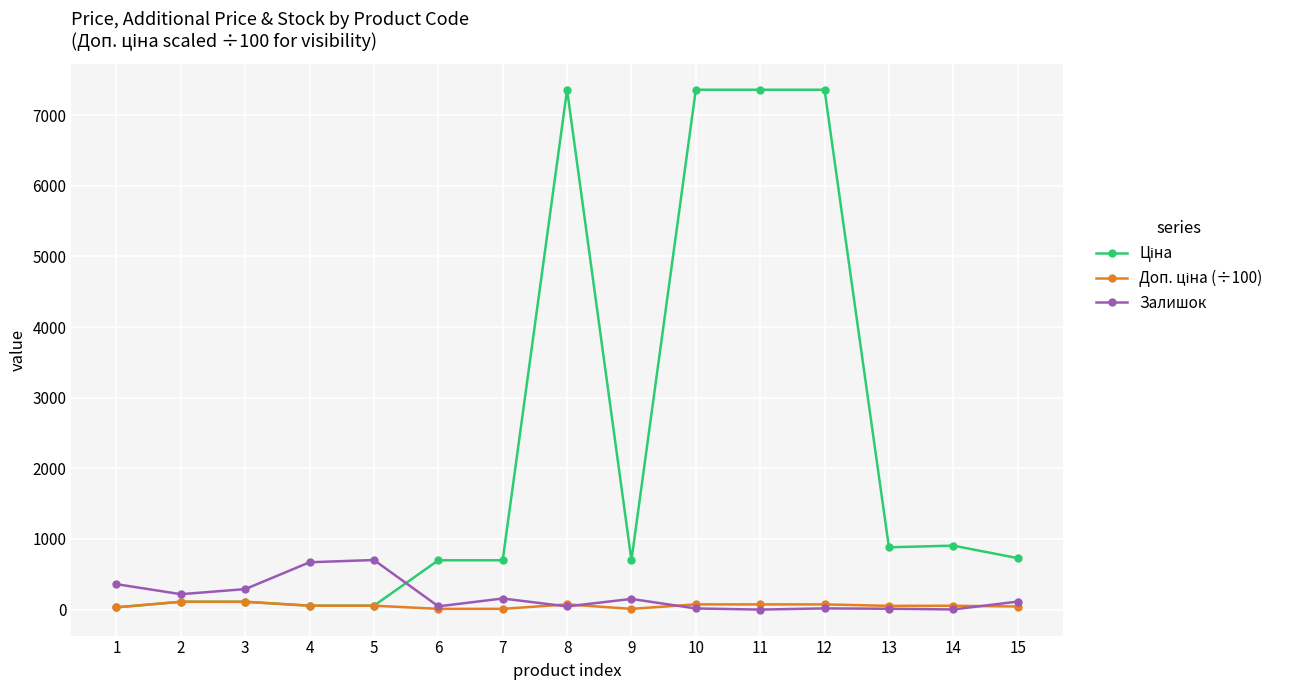

True or false: Залишок has more than 1 interior local peaks.

True